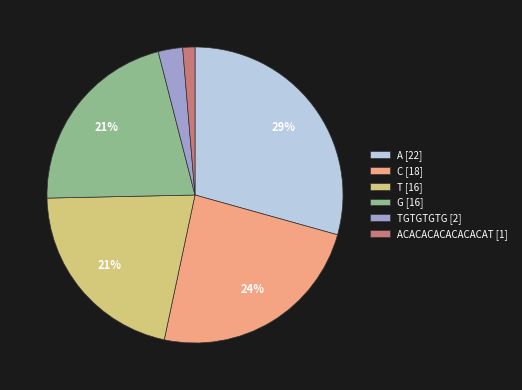

Between G [16] and TGTGTGTG [2], which is larger?

G [16]